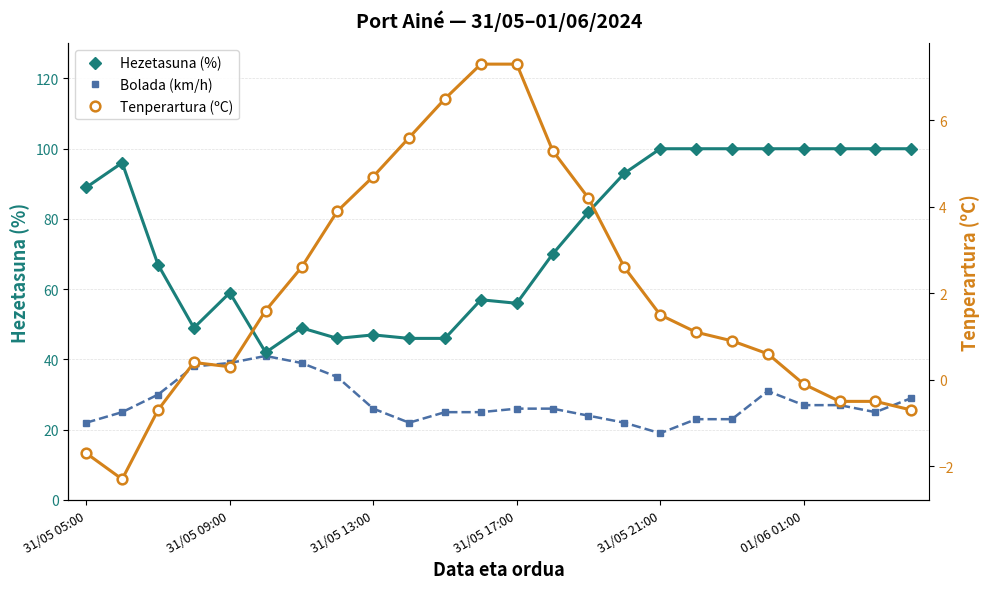

How many interior local valleys does the Bolada (km/h) series have?

3